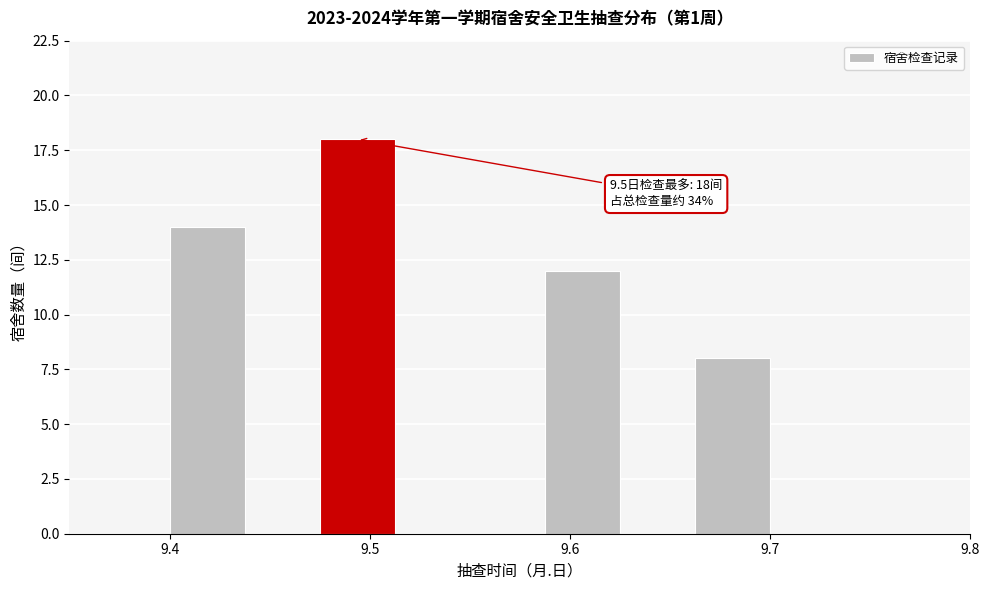

Around what value on the x-axis is the tallest bar? Give the approximate position of its centre, as read against the axis.

9.49